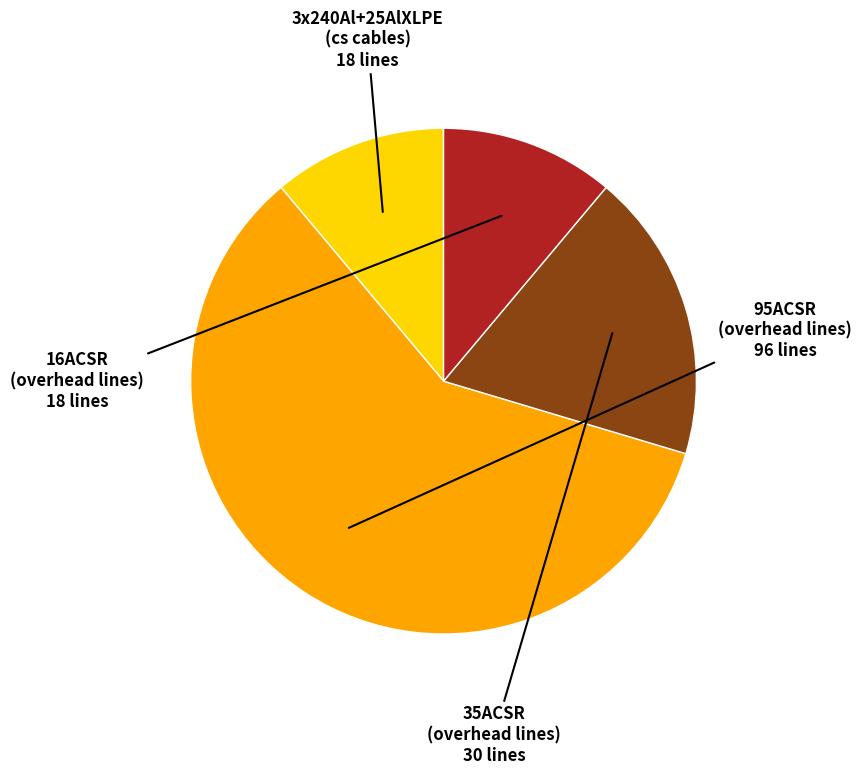

What is the largest slice in the pie chart?

95ACSR